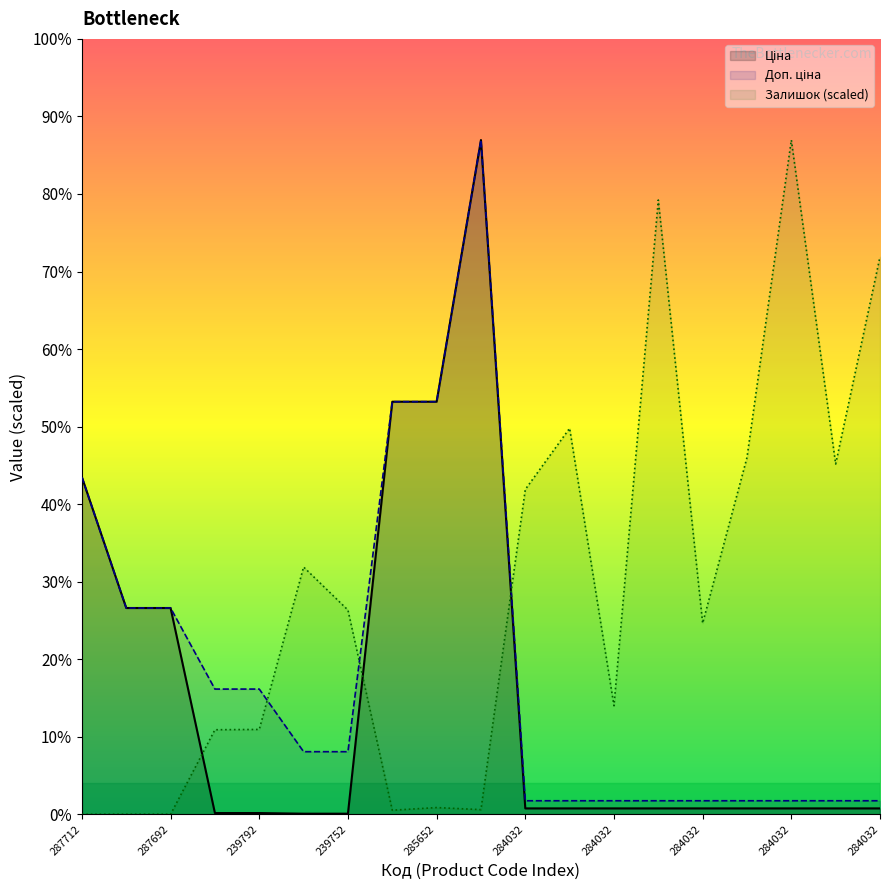

Does the chart display data point markers on the line(s)?

No